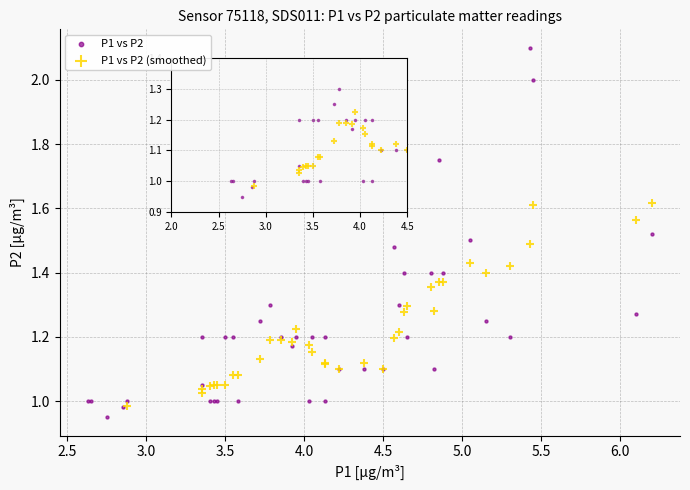

Which series has the widest spread of Y values?

P1 vs P2